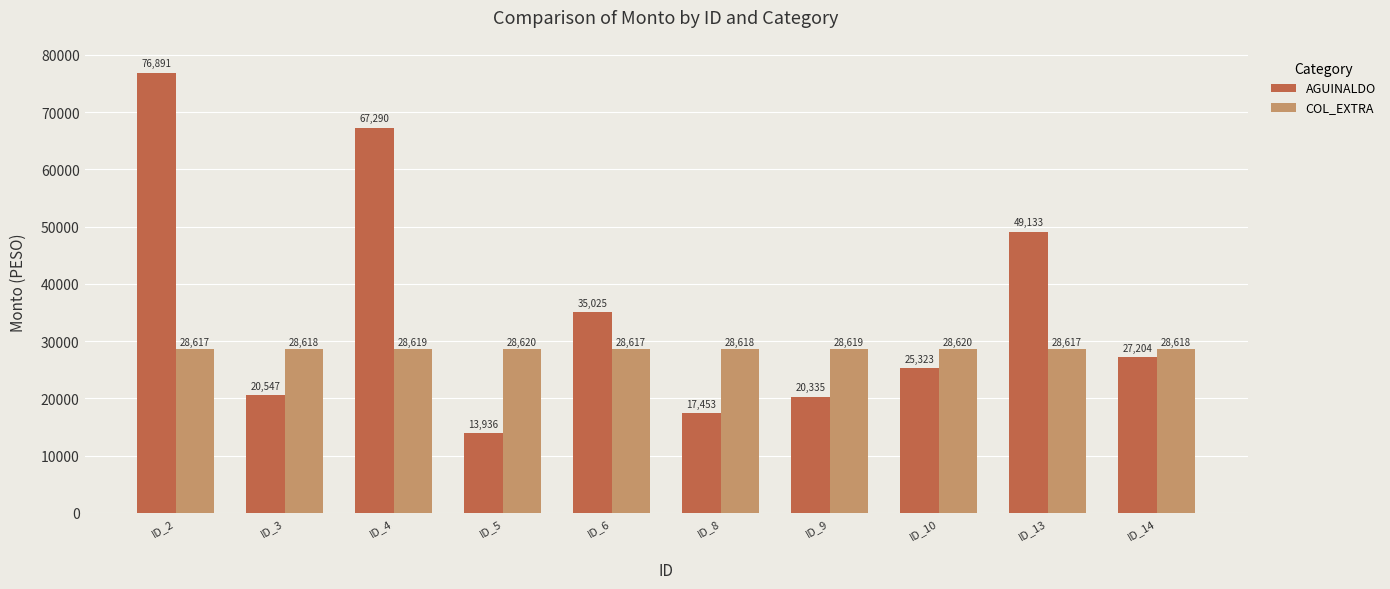

What is the value of the AGUINALDO bar at the 10th from the left?

27204.5